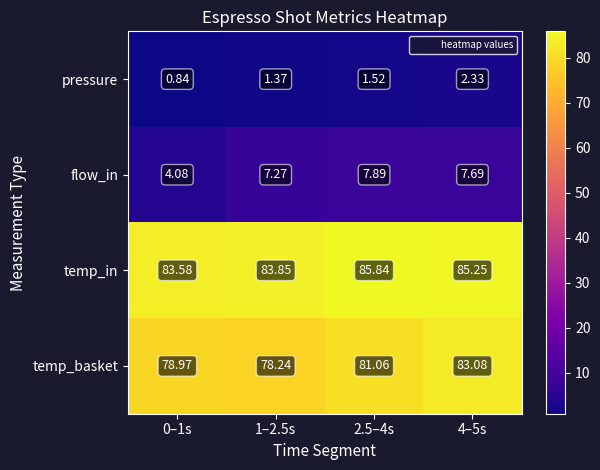

At 1–2.5s, list the series in order from largest to smallest.

temp_in, temp_basket, flow_in, pressure